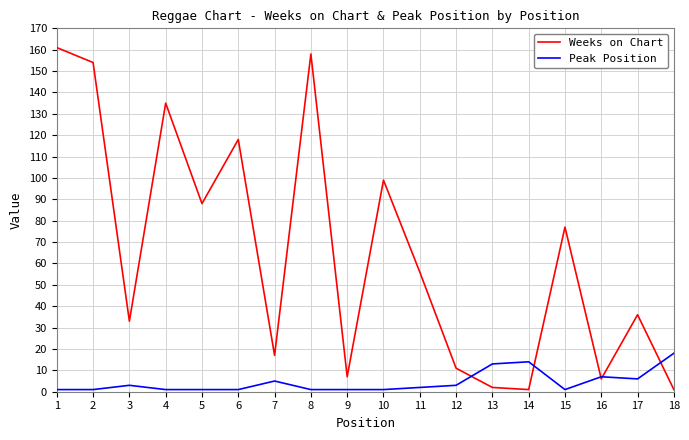

Rank the series at 13 from highest to lowest value.

Peak Position, Weeks on Chart